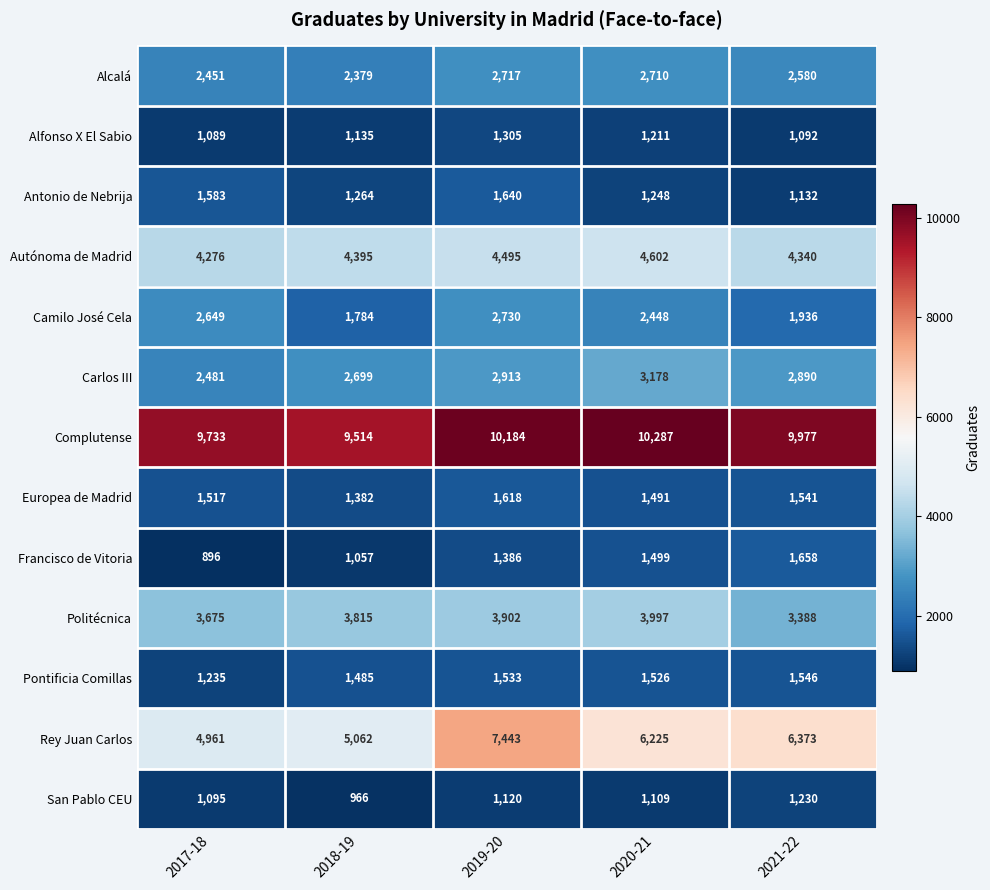

What is the difference between the highest and lowest values at 2018-19?

8548